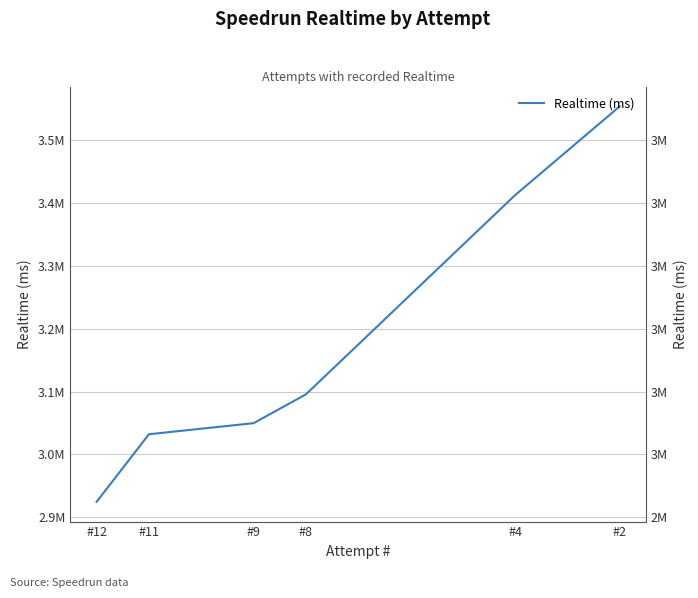

At which category does the chart reach its peak across all series?

#2